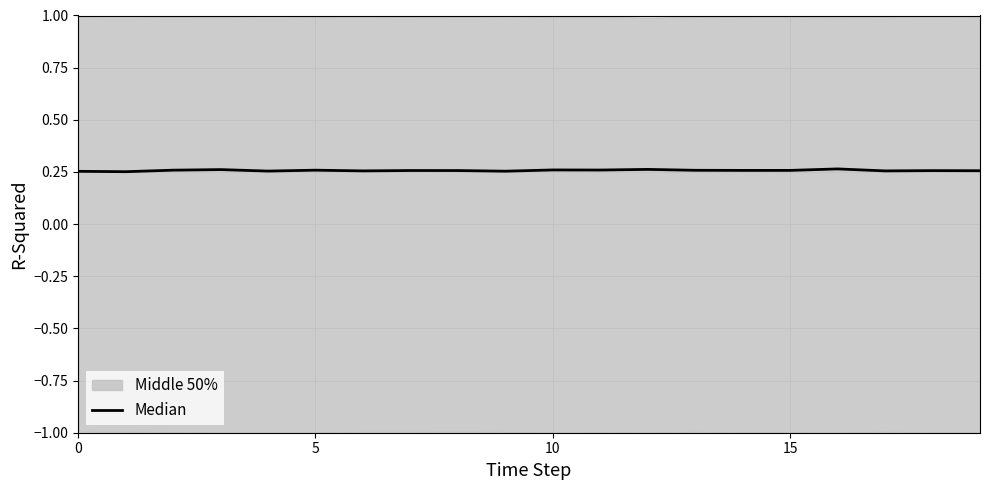

What is the approximate value at 9?

0.3